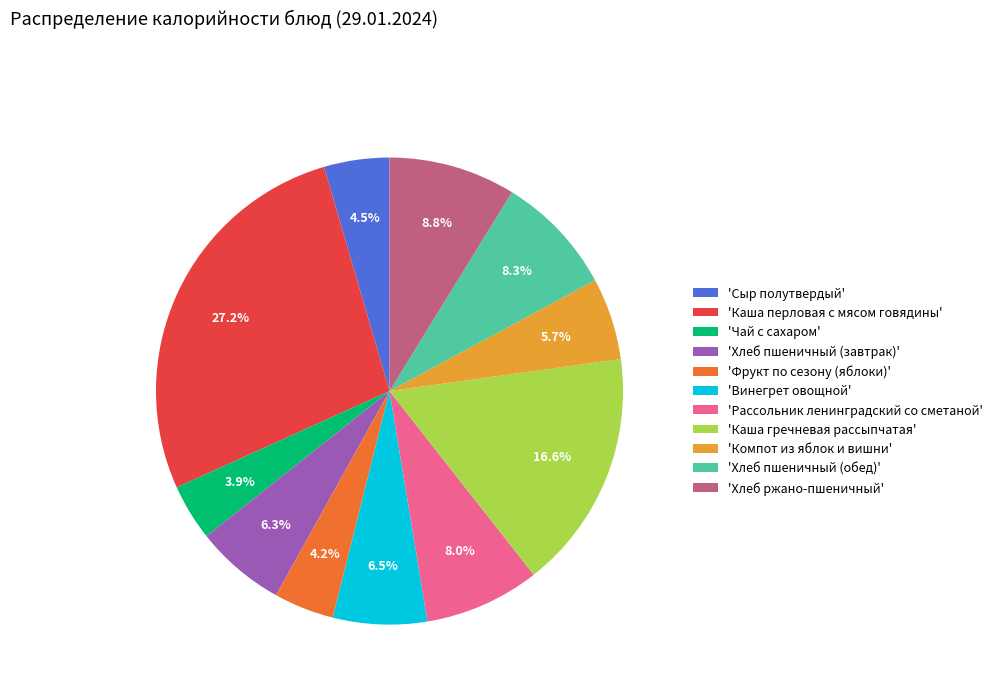

Which category has the biggest portion of the pie?

'Каша перловая с мясом говядины'